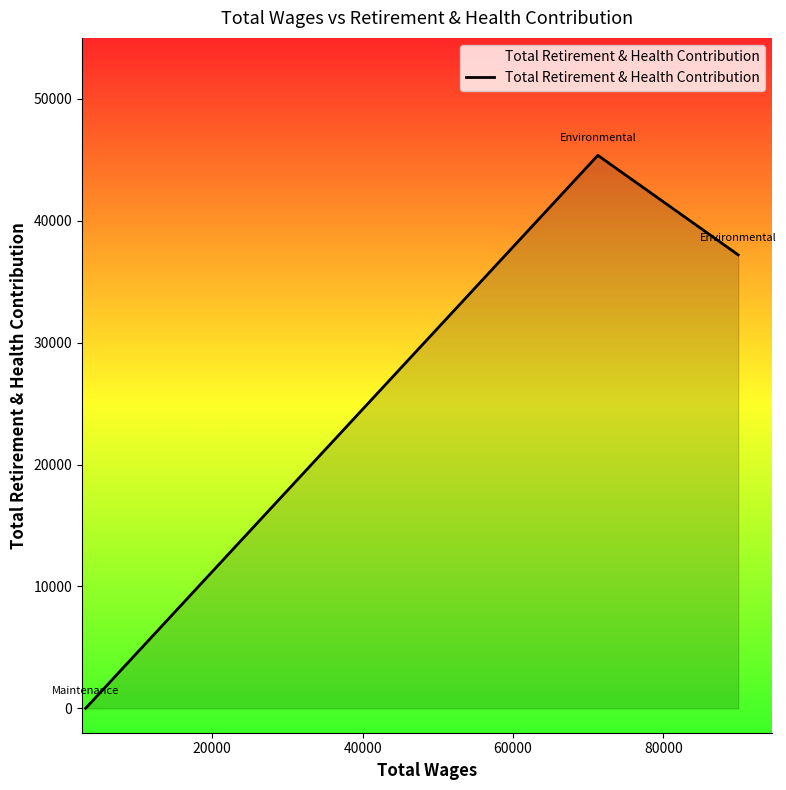

How many positive values are there?

2